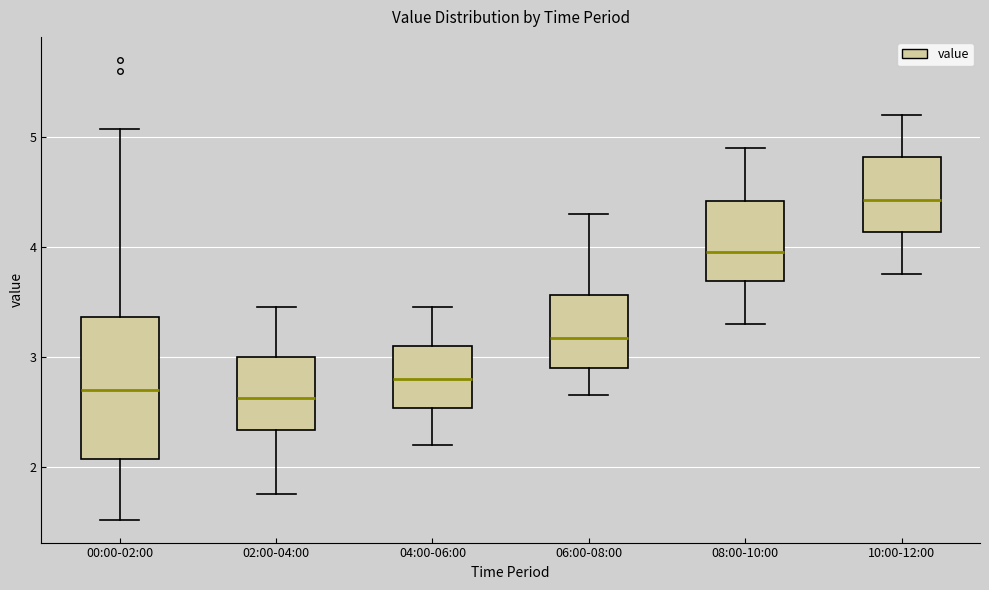

Where does the upper whisker of the box for 08:00-10:00 end on the y-axis? The values are not printed on the chart, so give them approximately, as read against the axis.

4.9